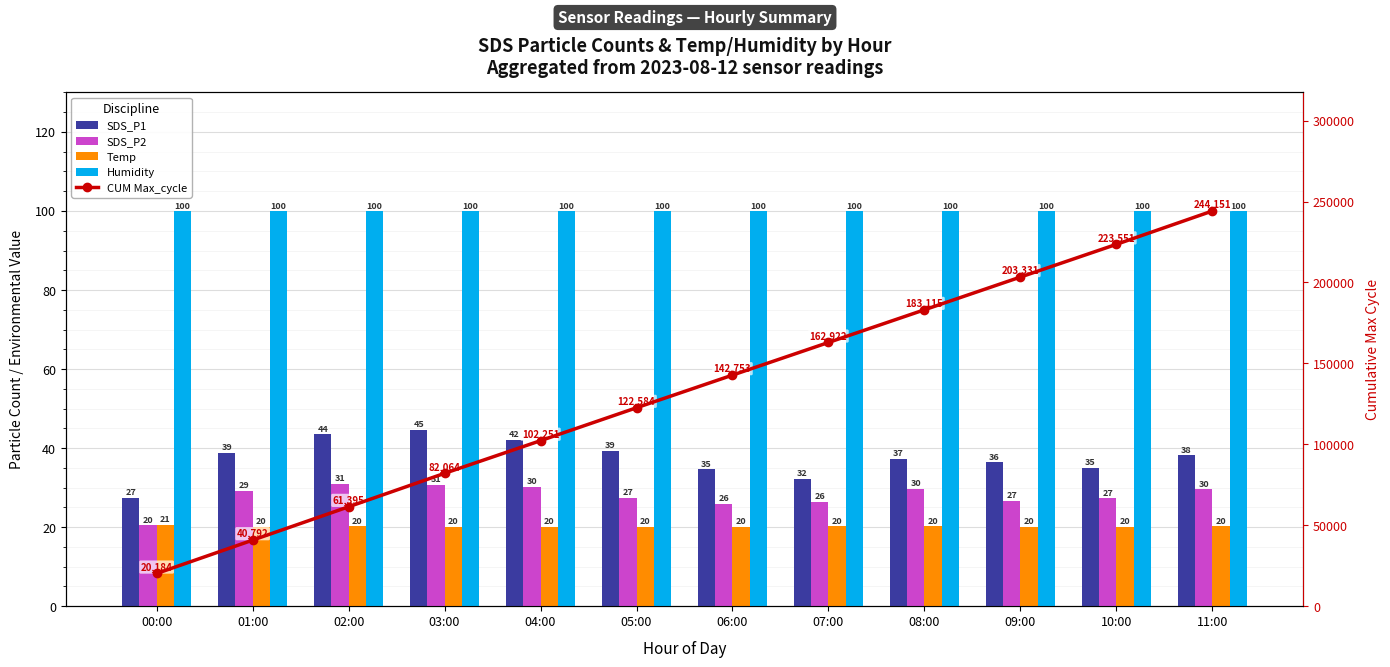

At which label is Humidity closest to 99?

00:00